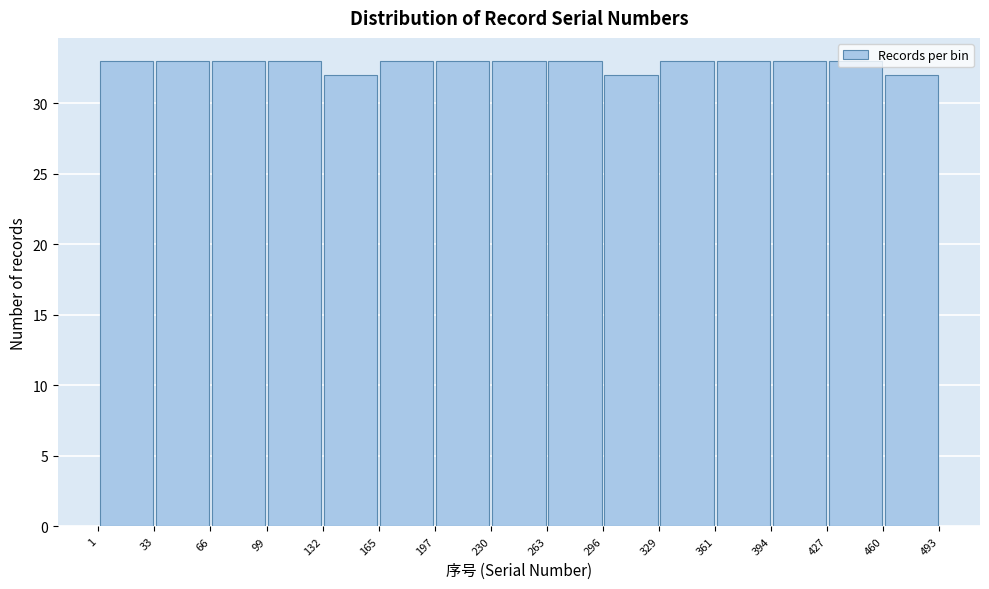

Reading left to right, list every bar in this chart as the range it spans on the x-axis followed by its height. The values are not printed on the chart, so give them approximately, as read against the axis.

1 to 33: 33
33 to 66: 33
66 to 99: 33
99 to 132: 33
132 to 165: 32
165 to 197: 33
197 to 230: 33
230 to 263: 33
263 to 296: 33
296 to 329: 32
329 to 361: 33
361 to 394: 33
394 to 427: 33
427 to 460: 33
460 to 493: 32